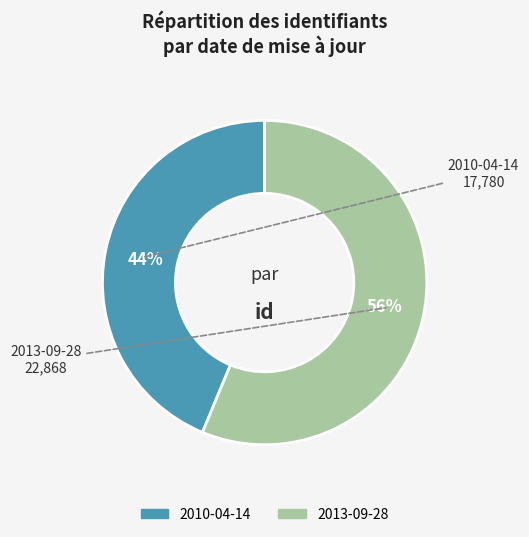

Is it true that 2013-09-28 is 49% of the pie?

False